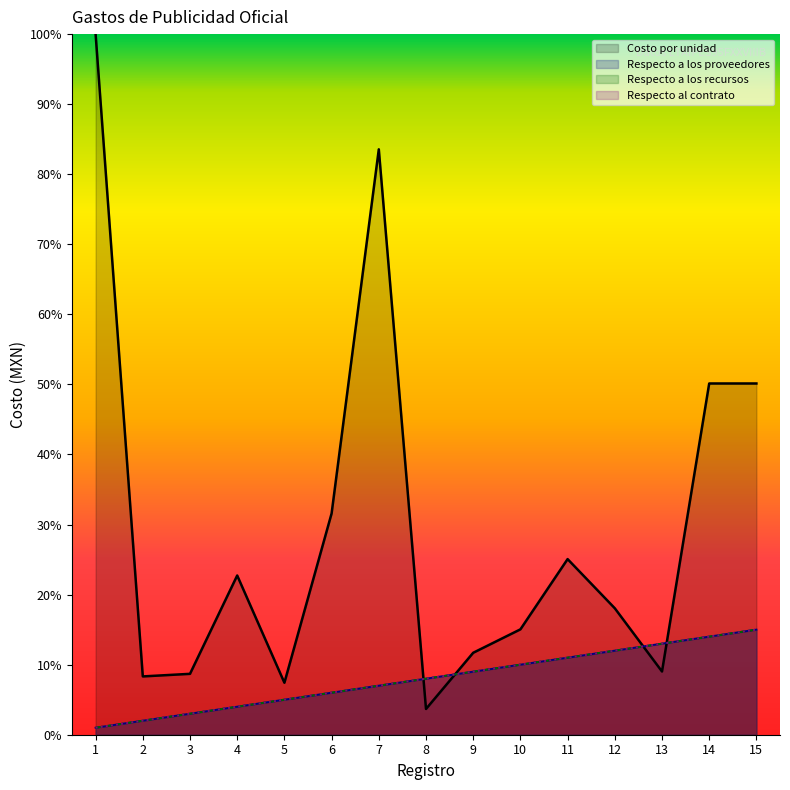

What is the difference between the second highest and second lowest values in the Costo por unidad series?

76.1